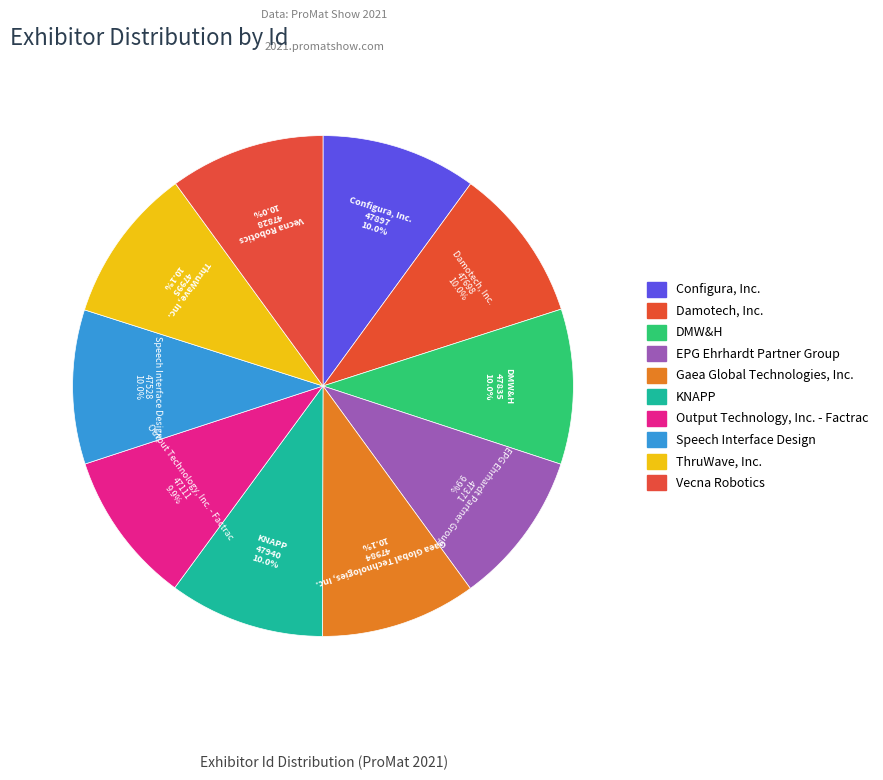

True or false: Configura, Inc. accounts for 10% of the total.

True